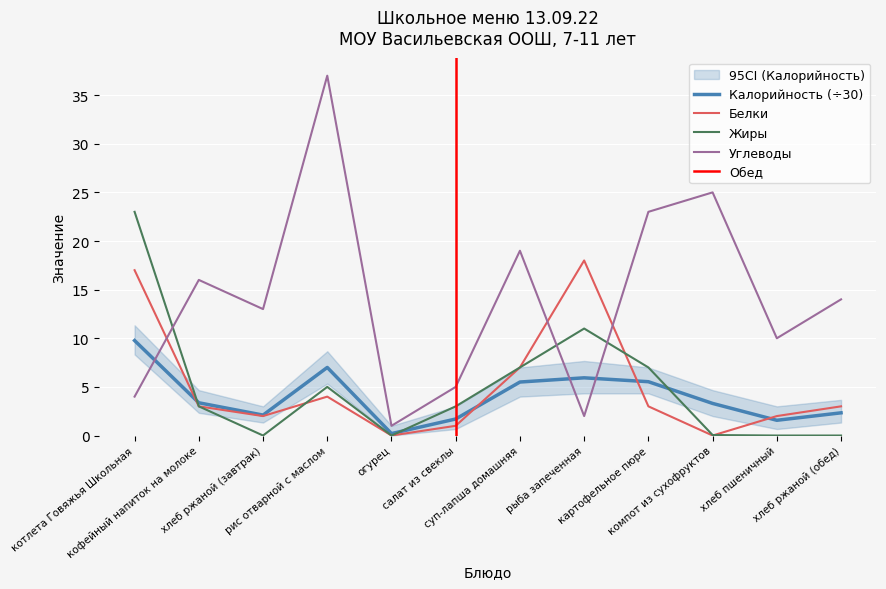

How many series are shown in this chart?

4